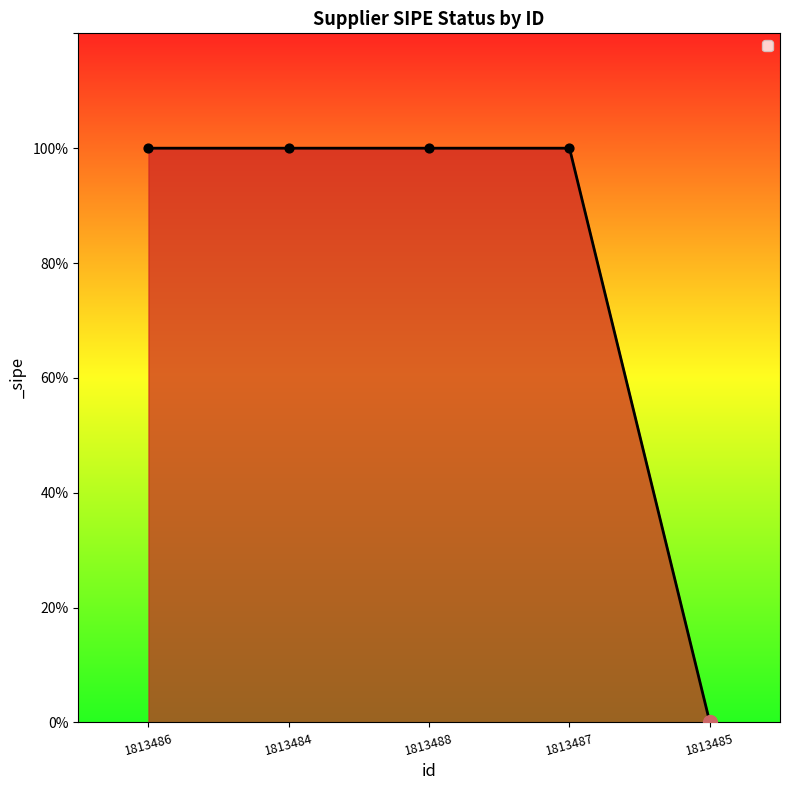

Approximately how many times larger is the value at 1813488 compared to 1813484?

1.0